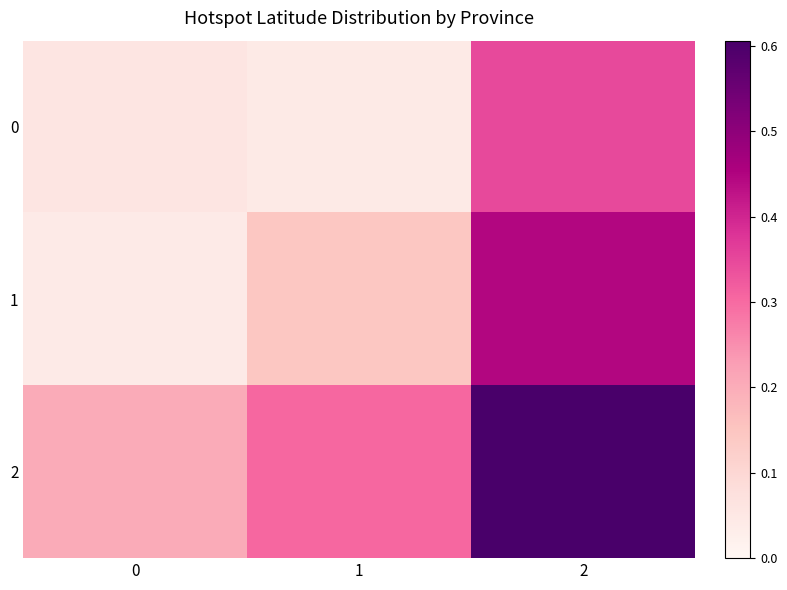

At 0, list the series in order from largest to smallest.

2, 0, 1